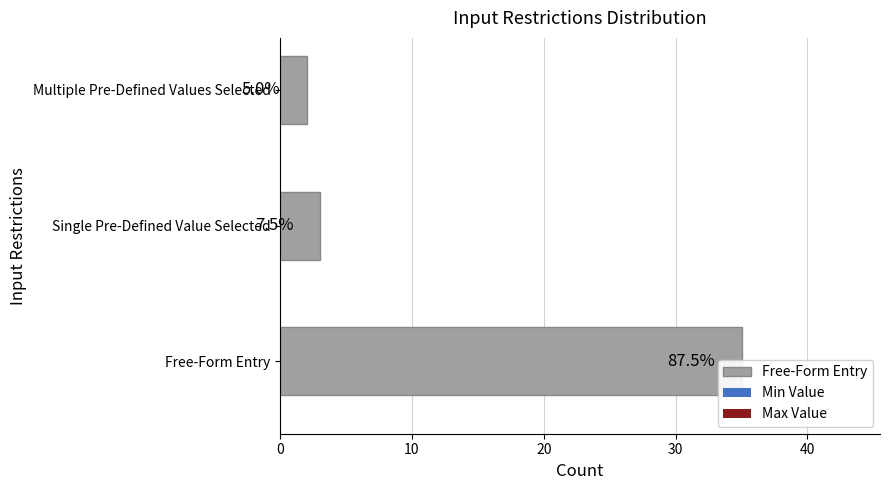

Reading right to left, transcribe all the data shown in this chart.

2	3	35